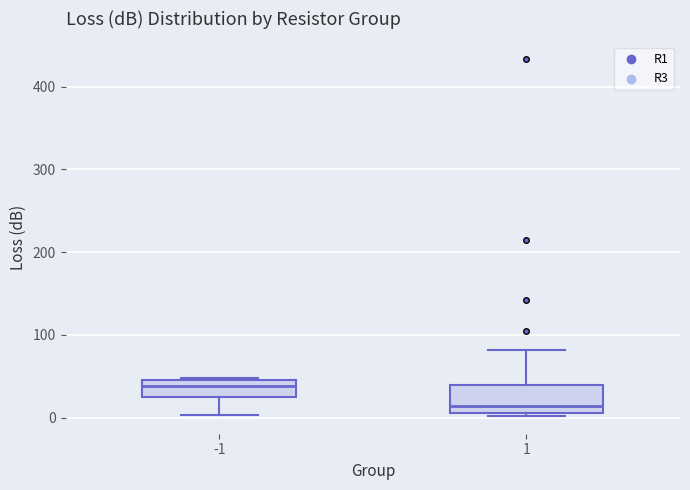

Reading left to right, read every box against the y-axis: the position of its median line, the range the box covers, and the ends of its whiskers. The values are not printed on the chart, so give them approximately, as read against the axis.

-1: median 40, box 20 to 50, whiskers 0 to 50
1: median 10 (just above the box's lower edge), box 10 to 40, whiskers 0 to 80